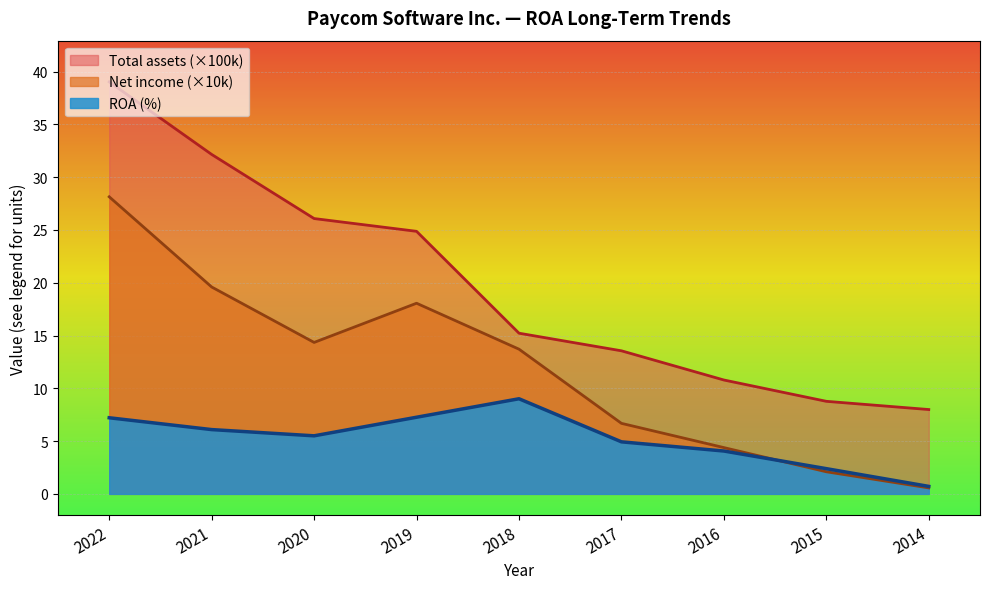

What value does the Total assets series have at 2018?

15.2